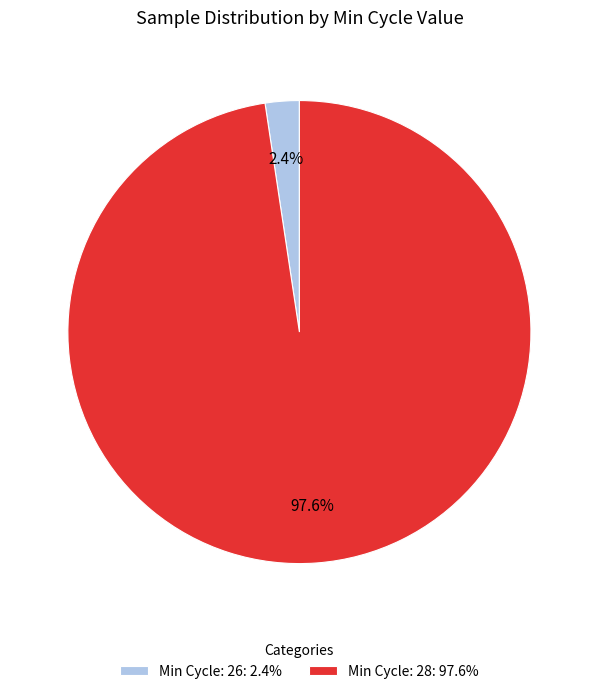

Which slice is the smallest?

Min Cycle: 26: 2.4%